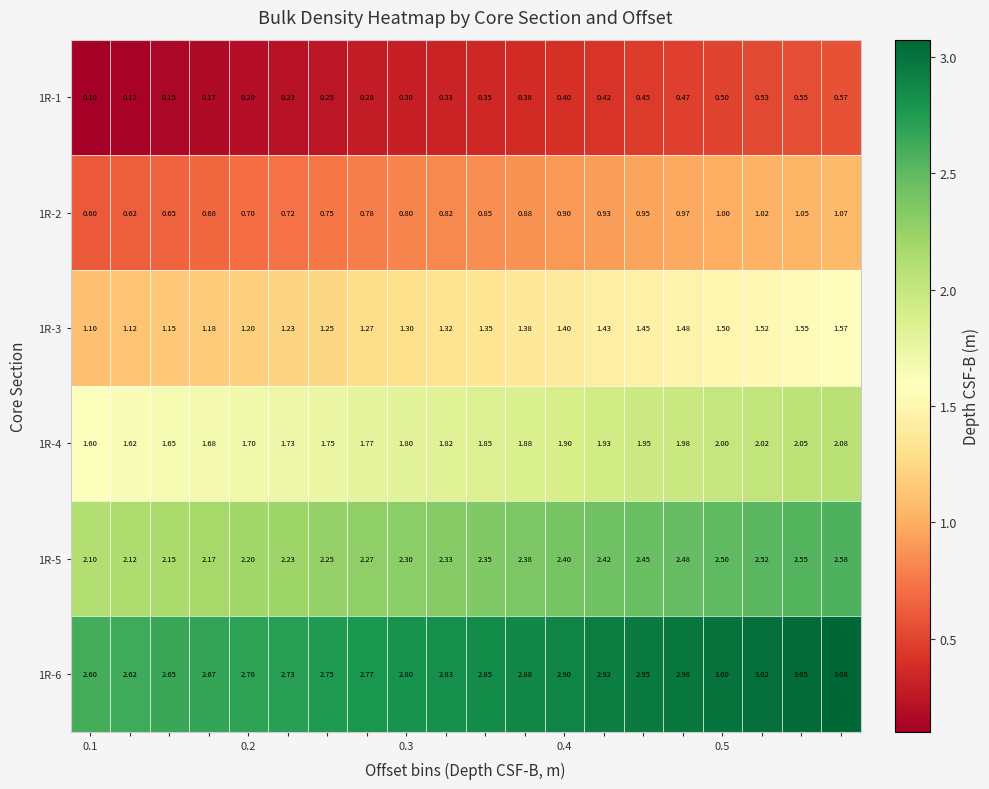

Rank the series by their average value, from highest to lowest.

1R-6, 1R-5, 1R-4, 1R-3, 1R-2, 1R-1